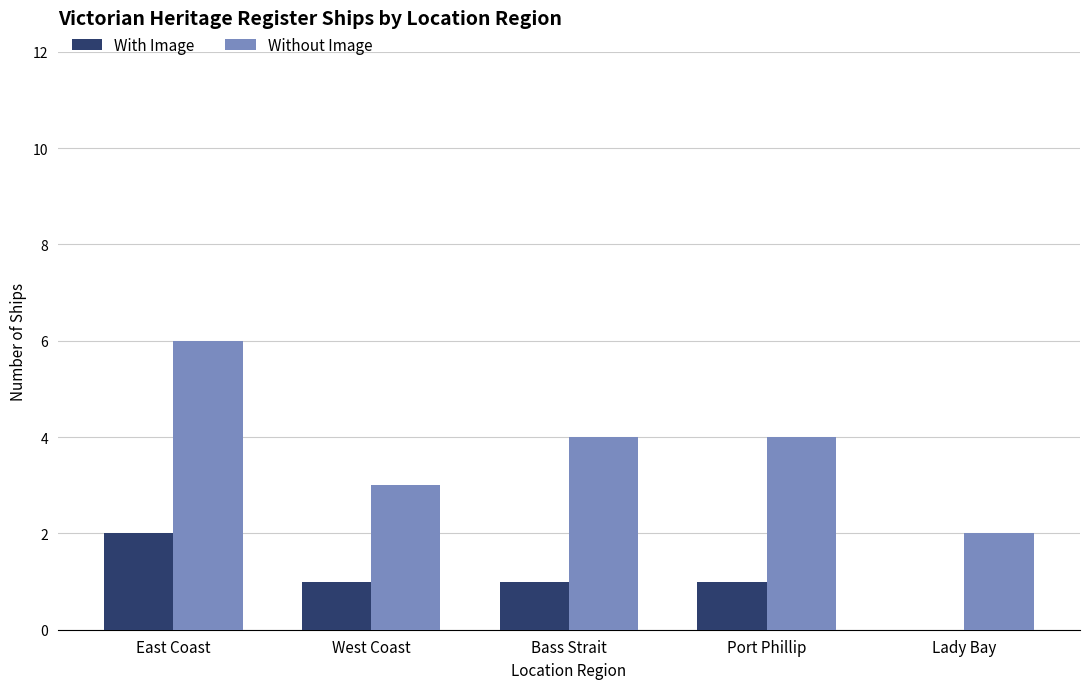

What is the maximum value for Without Image?

6